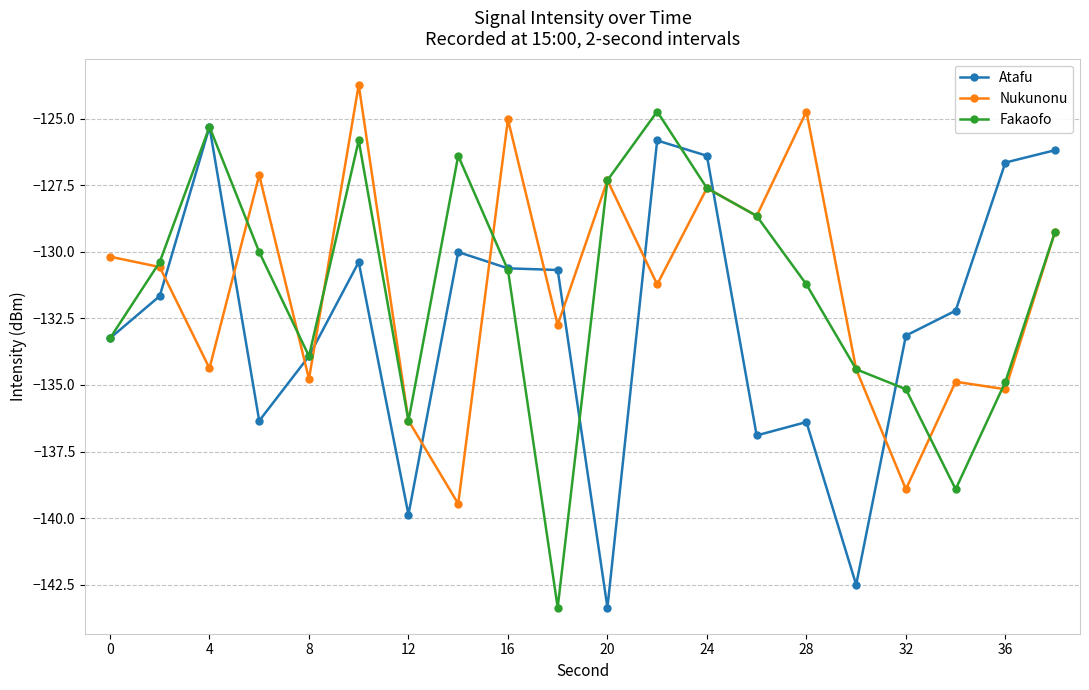

Which series ends up on top after the final intersection of Atafu and Nukunonu?

Atafu